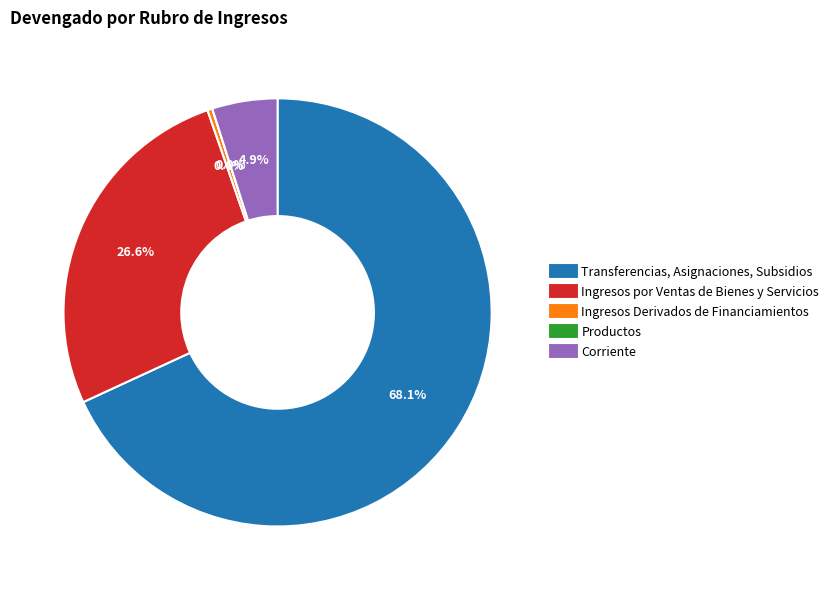

Is there any slice that represents more than half of the pie?

Yes